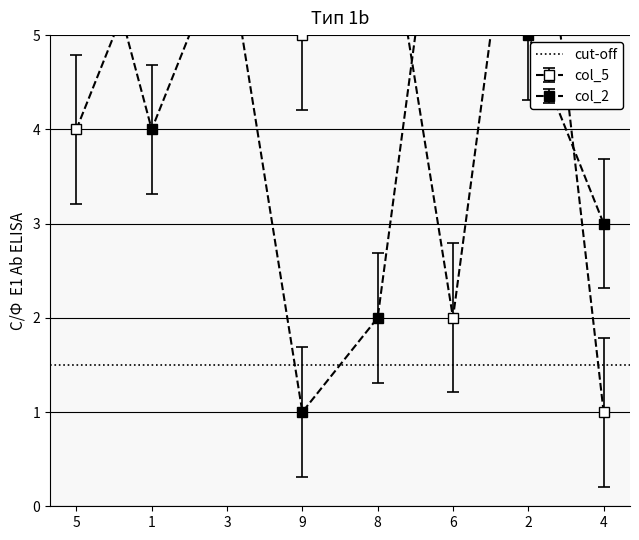

At which category is the sum across all series the highest?

1